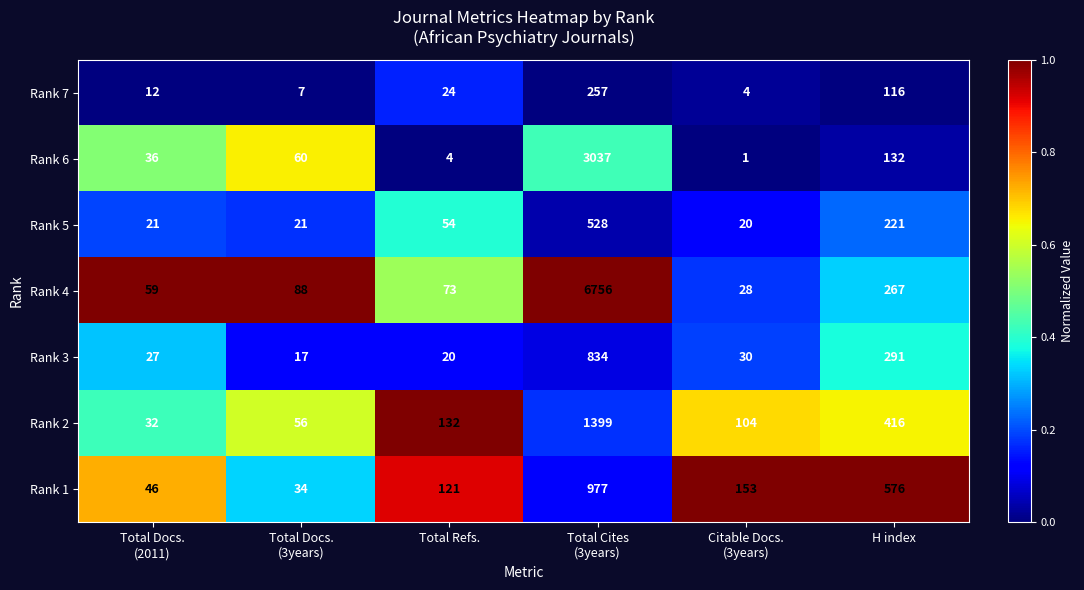

What is the maximum value shown in the chart?

6756